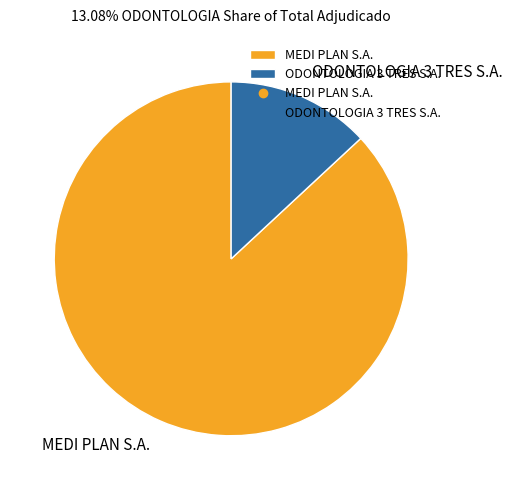

Which has a higher value, MEDI PLAN S.A. or ODONTOLOGIA 3 TRES S.A.?

MEDI PLAN S.A.